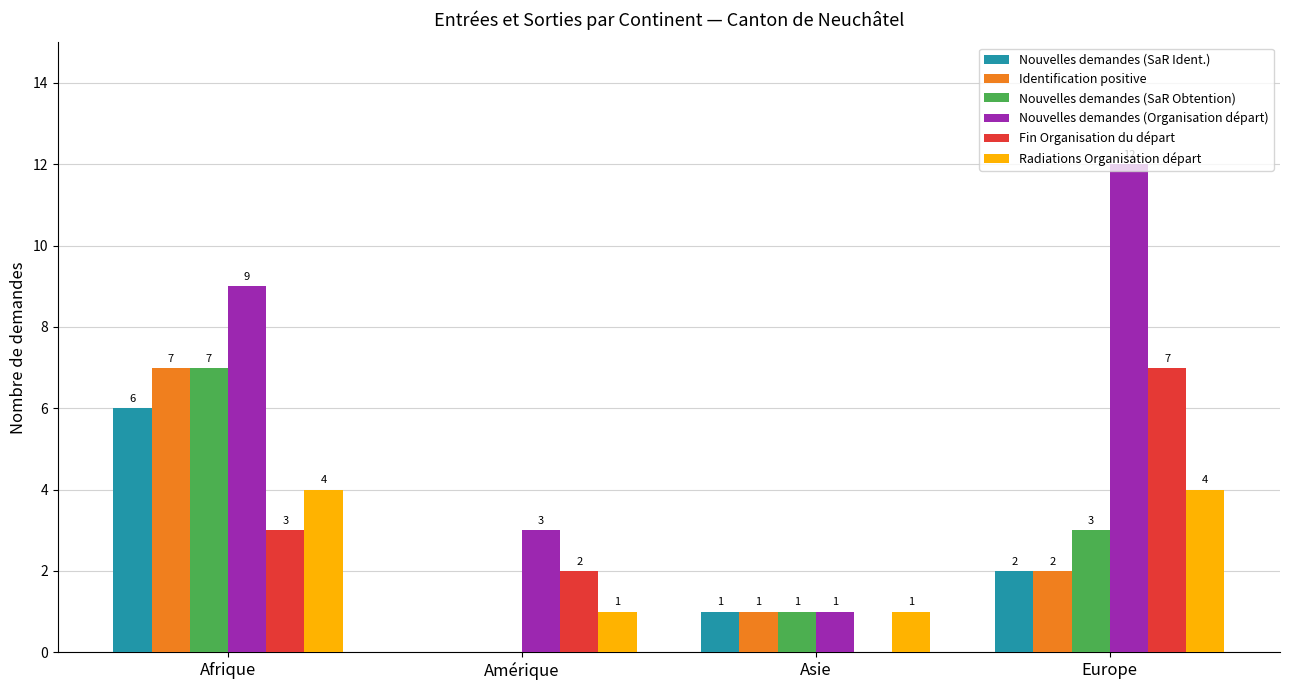

Where is Nouvelles demandes (SaR Obtention) nearest to the value 3?

Europe